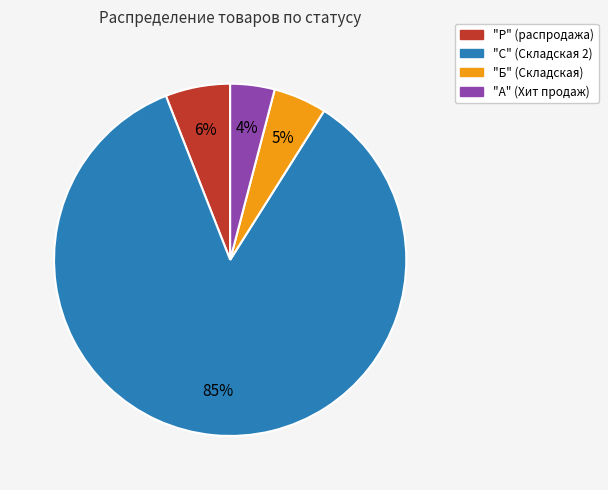

To the nearest percent, what is the average slice percentage?

25%